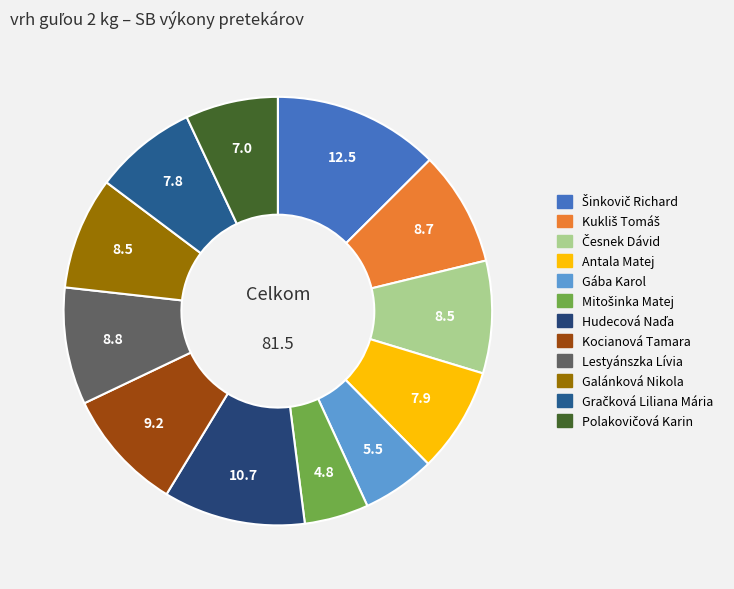

What is the ratio of the value at Kocianová Tamara to the value at Mitošinka Matej?

1.9